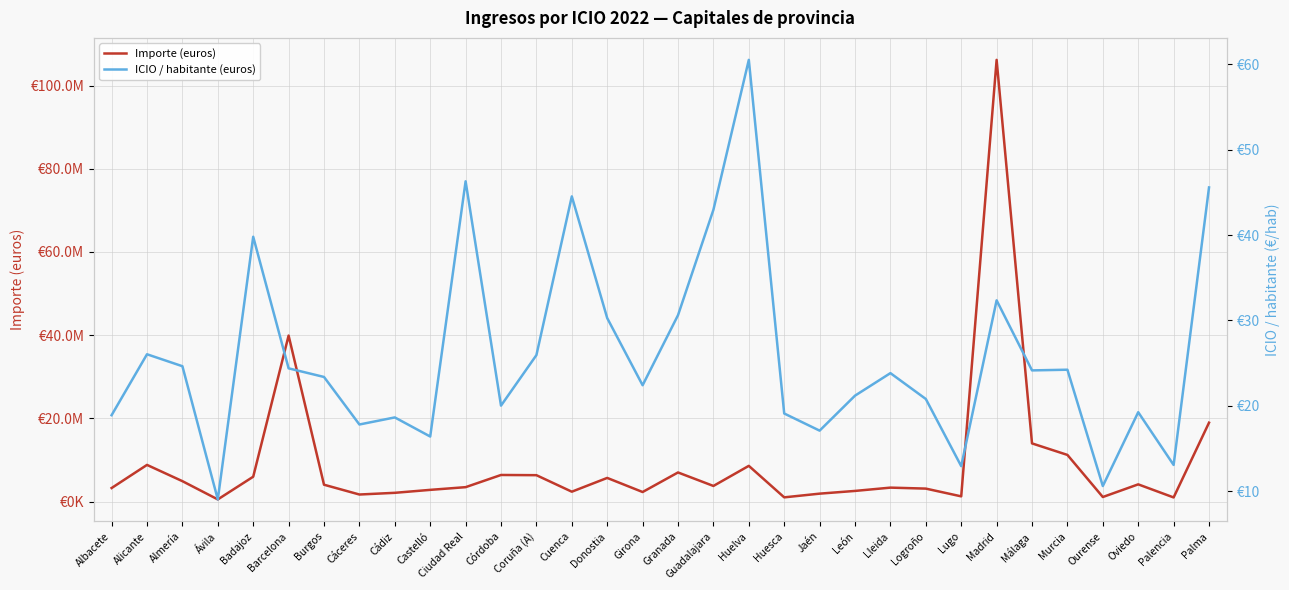

List the series in order of their peak value, lowest first.

ICIO / habitante (euros), Importe (euros)